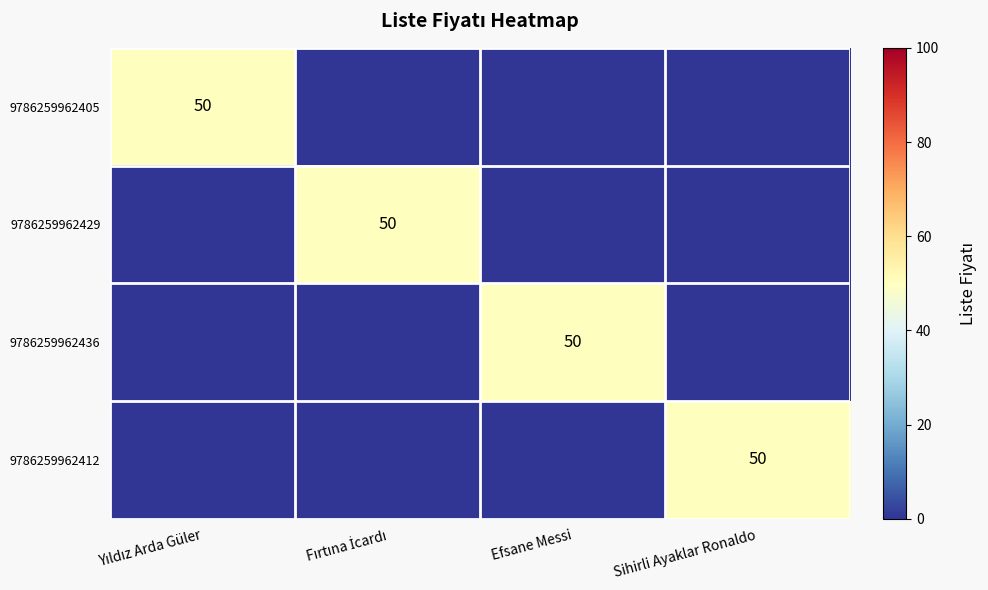

The value of 9786259962412 at Sihirli Ayaklar Ronaldo is 50. True or false?

True